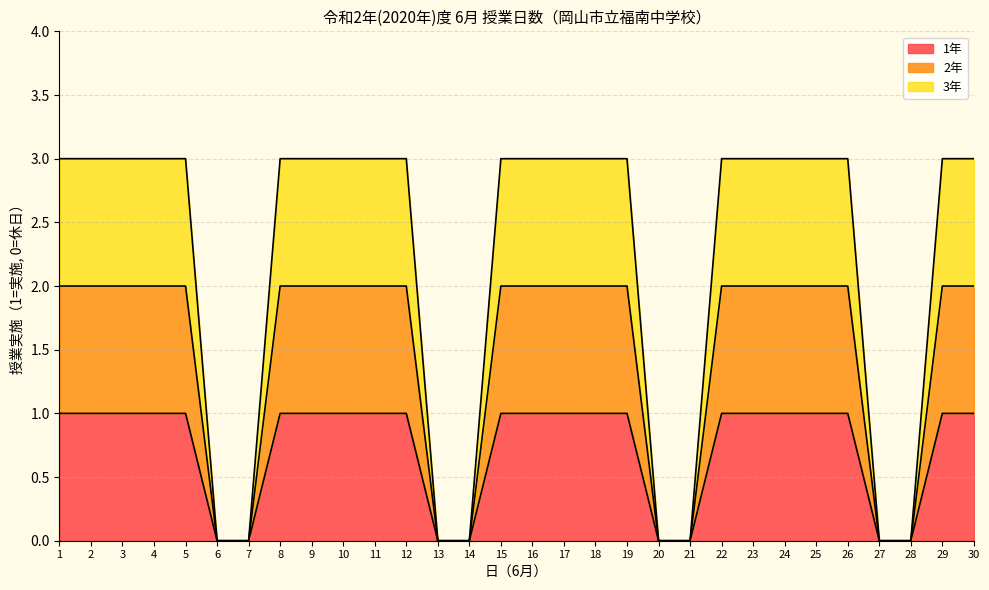

What are all the series names shown in the legend?

1年, 2年, 3年